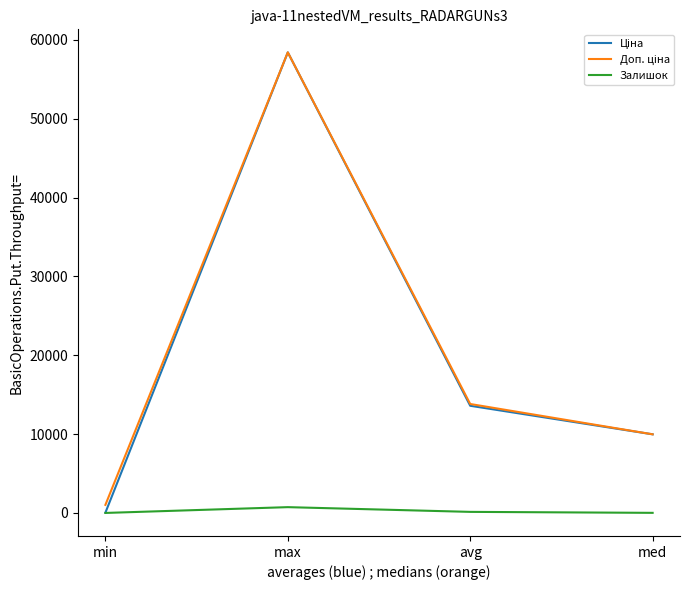

Which label corresponds to the largest value in the chart?

max